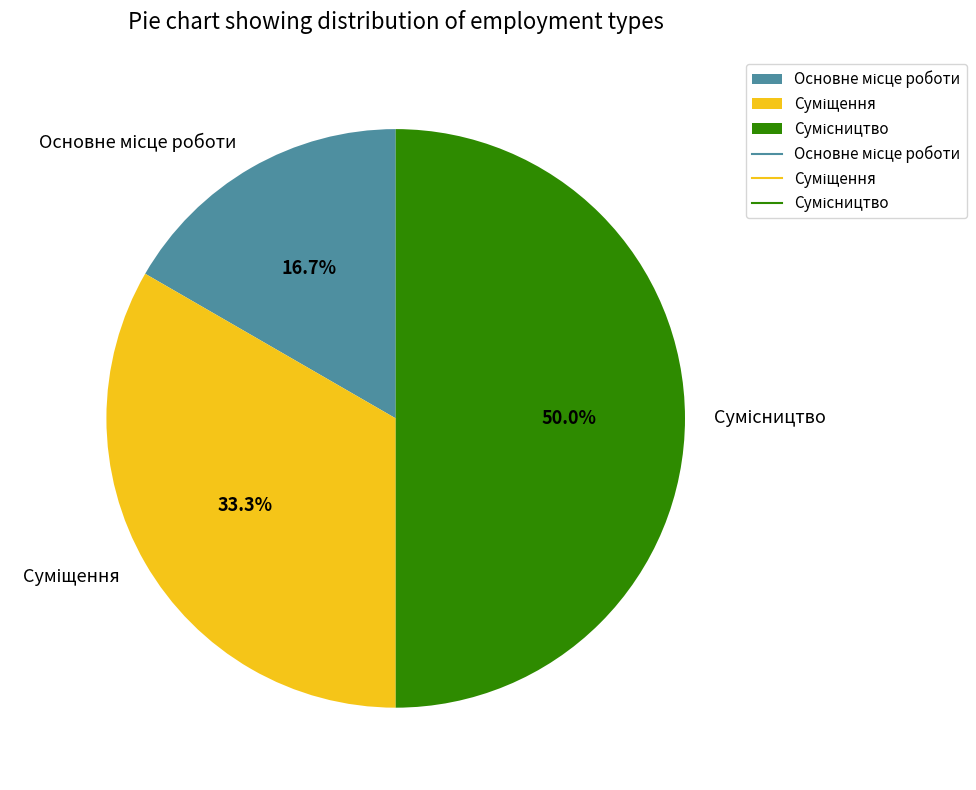

Combined, what portion of the pie is Сумісництво and Суміщення?

83.3%